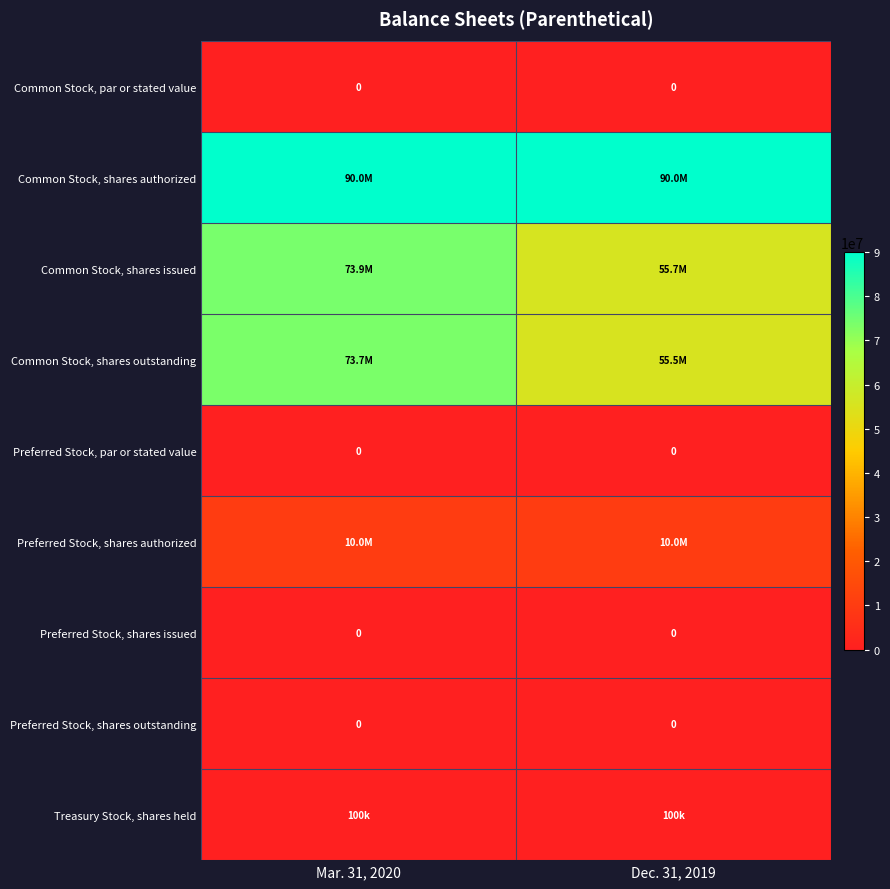

What is the total value across all series at Dec. 31, 2019?

211230190